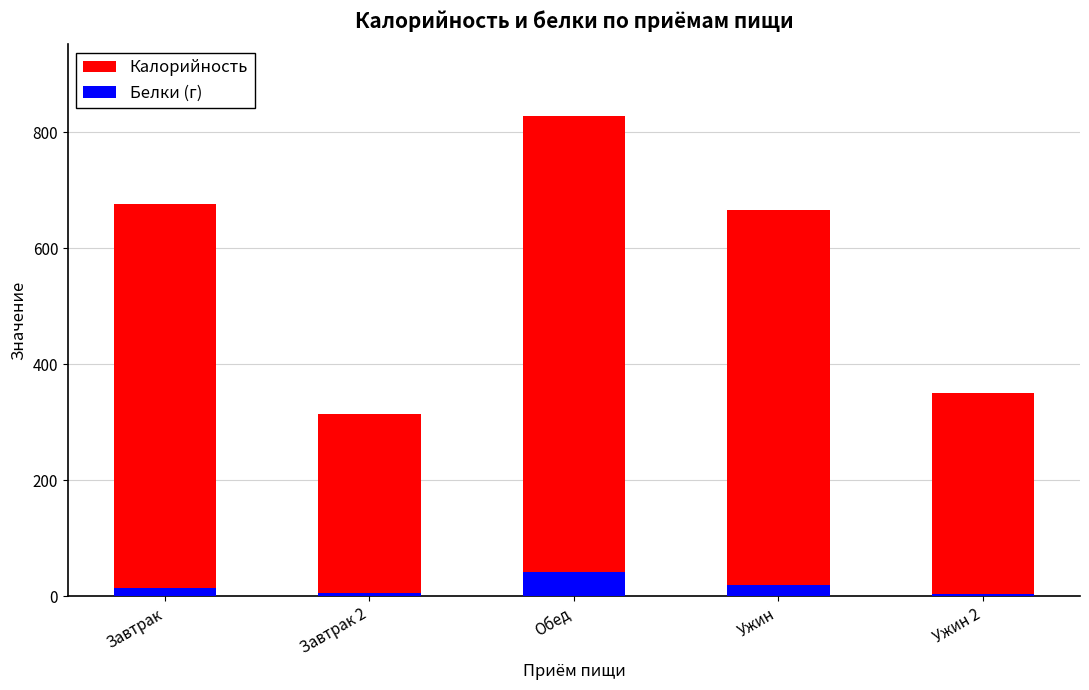

What is the difference between the maximum and minimum values in the Белки (г) series?

38.6